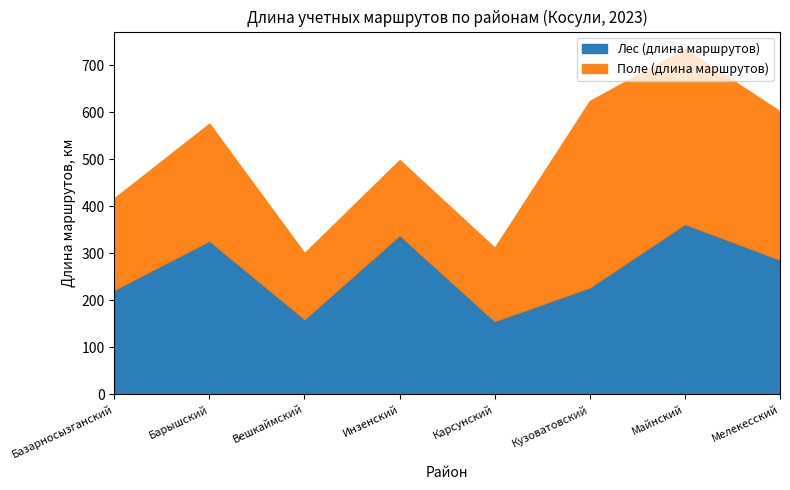

What are all the series names shown in the legend?

Лес (длина маршрутов), Поле (длина маршрутов)